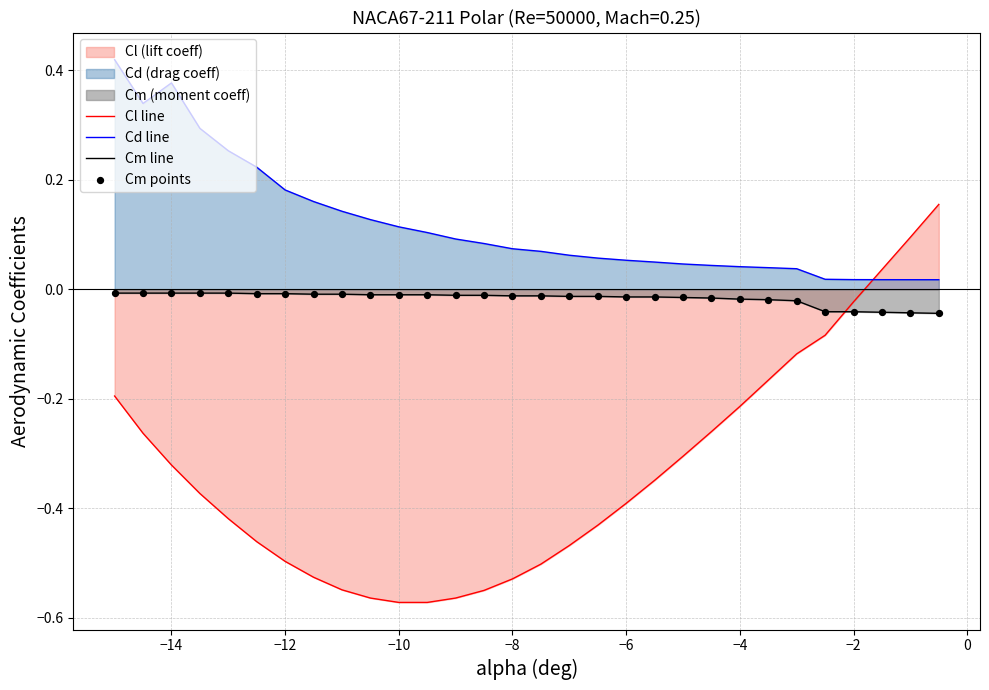

Which series has the largest total across all categories?

Cd line